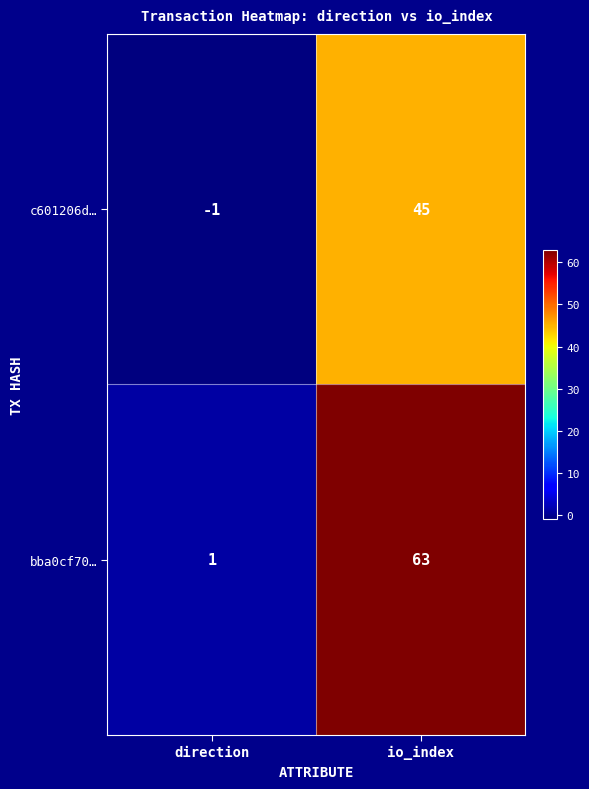

What is the approximate value of c601206d… at io_index?

45